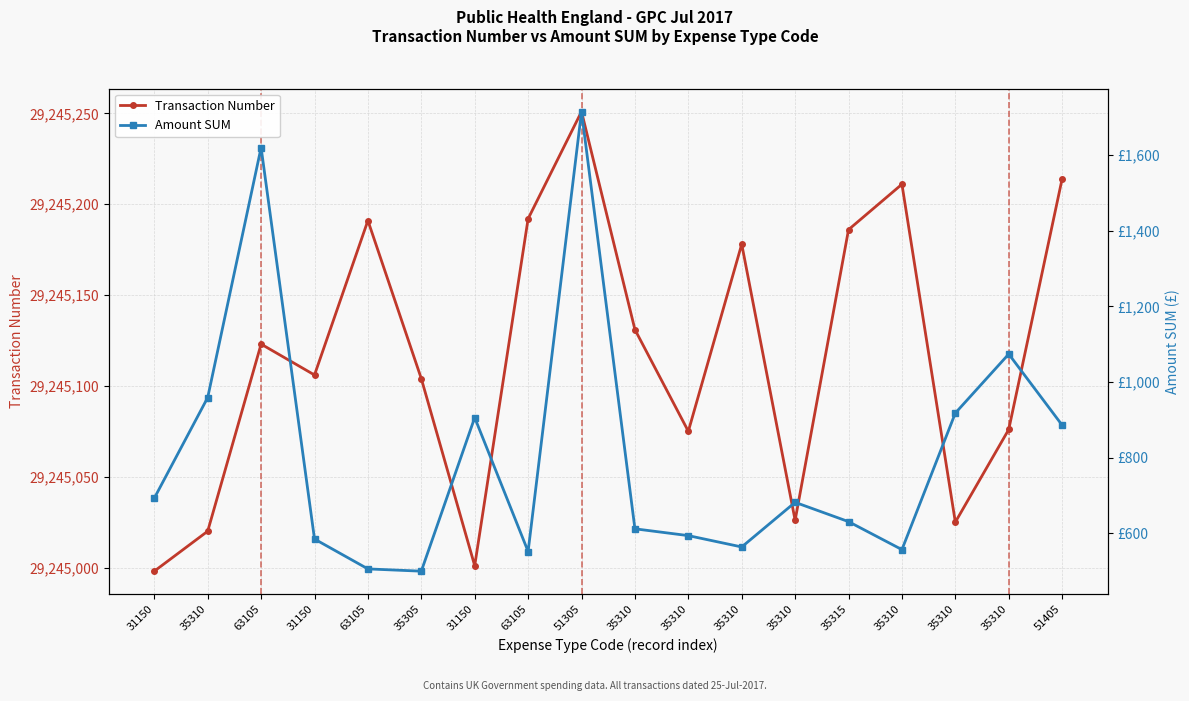

What is the difference between the second highest and second lowest values in the Amount SUM series?

1114